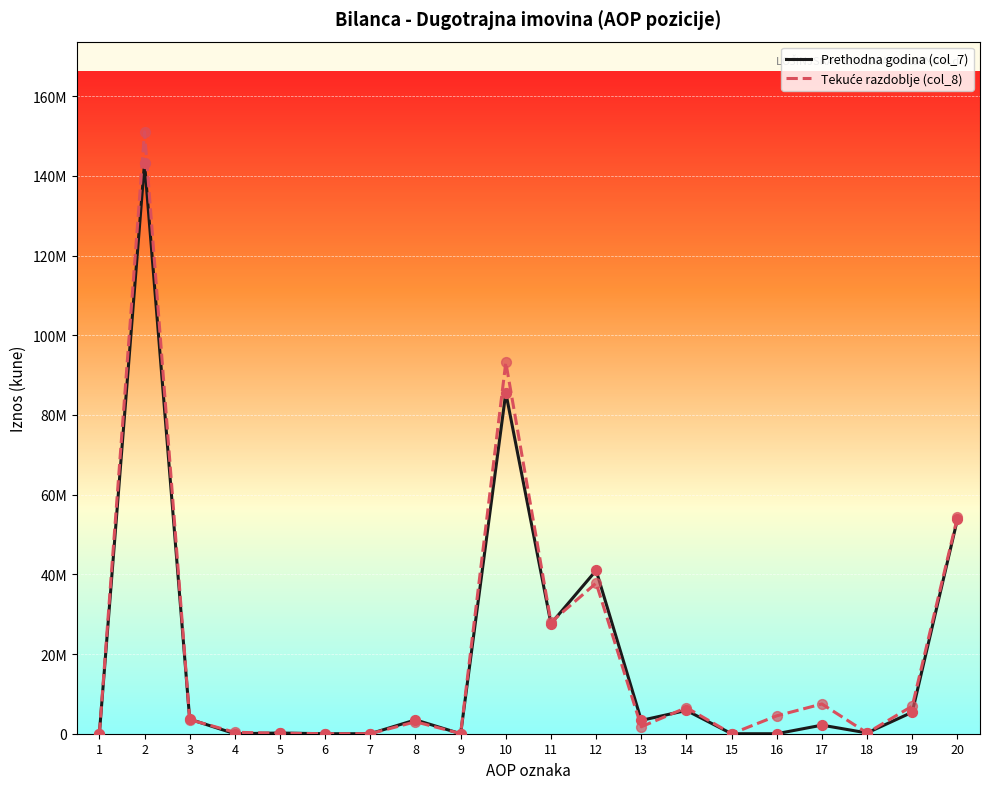

Is the value of Tekuće razdoblje (col_8) at 13 greater than the value of Prethodna godina (col_7) at 4?

Yes